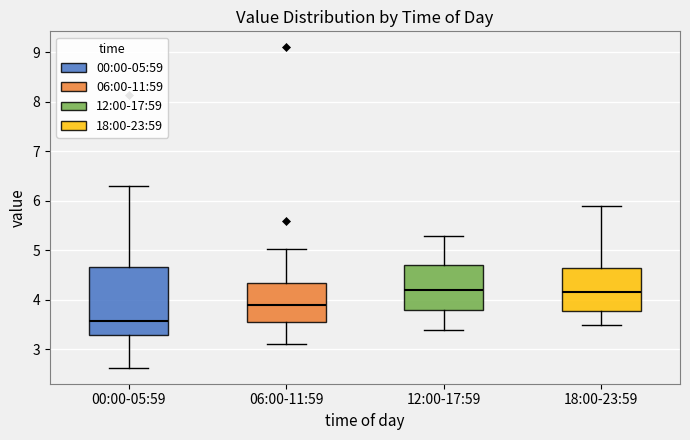

Where does the lower whisker of the box for 06:00-11:59 end on the y-axis? The values are not printed on the chart, so give them approximately, as read against the axis.

3.1